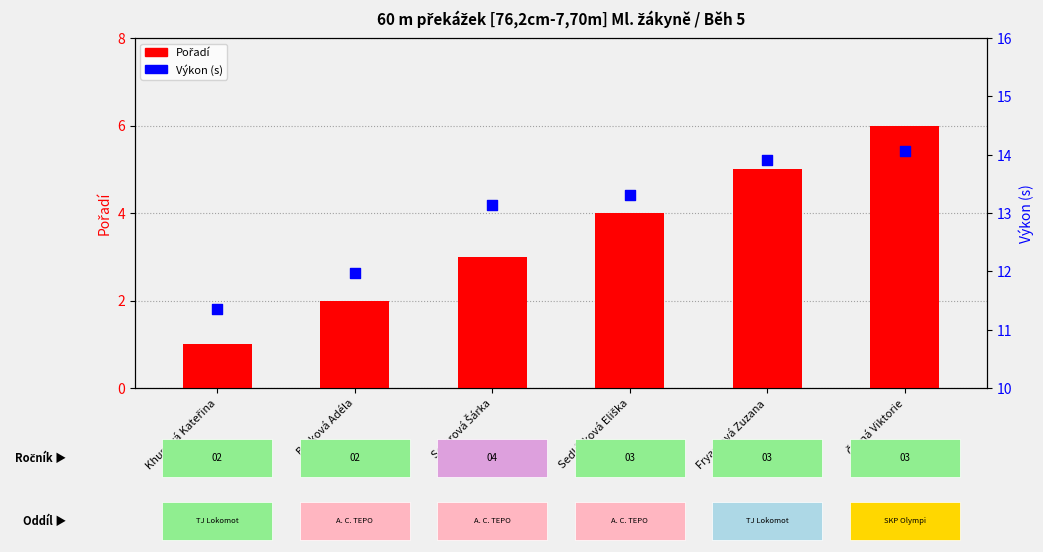

Which series has the largest Y range (max minus min)?

Pořadí